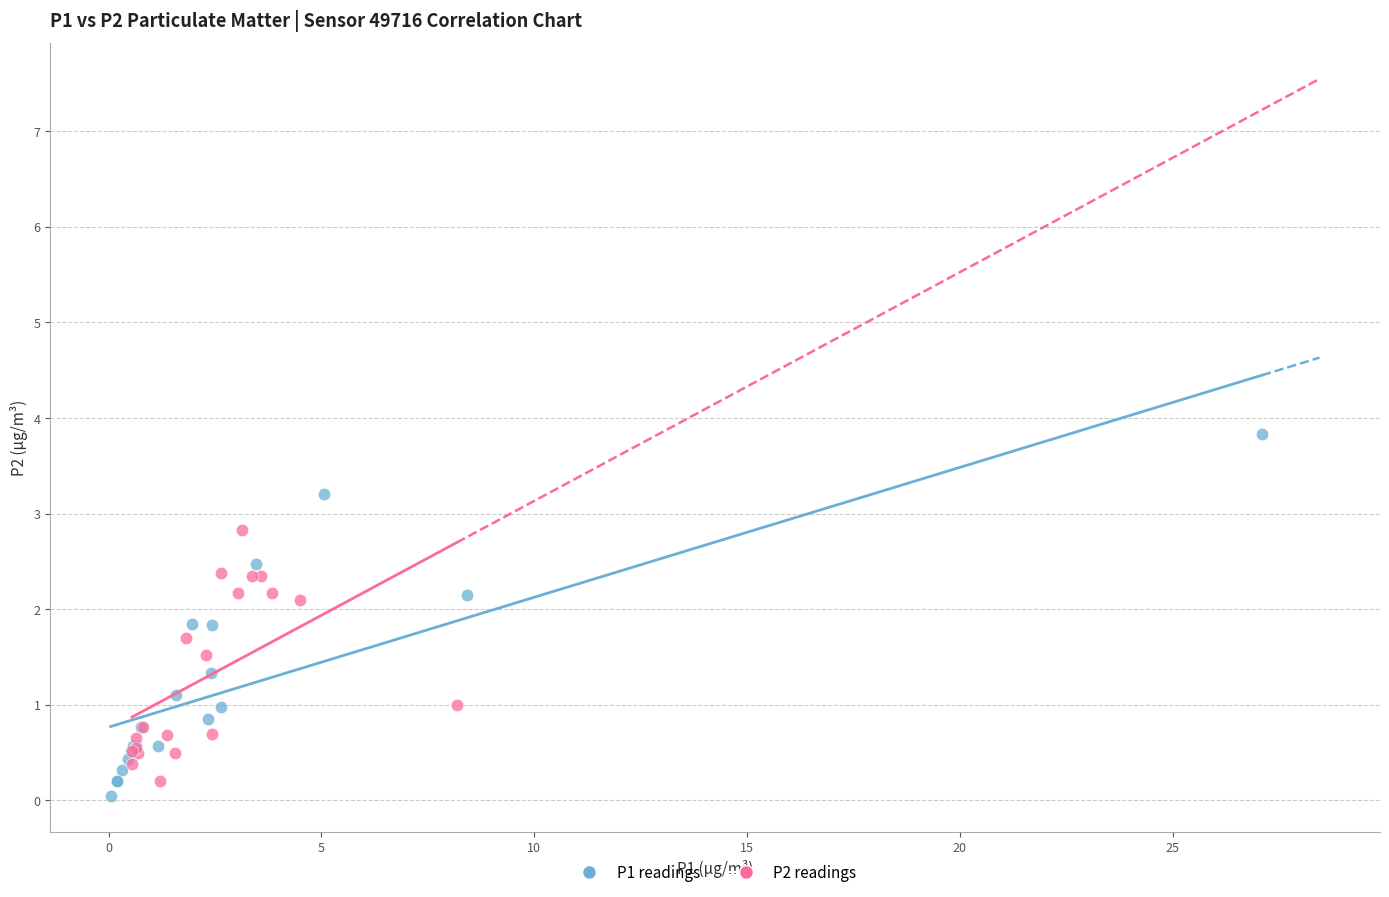

Which series reaches the maximum Y coordinate?

P1 readings